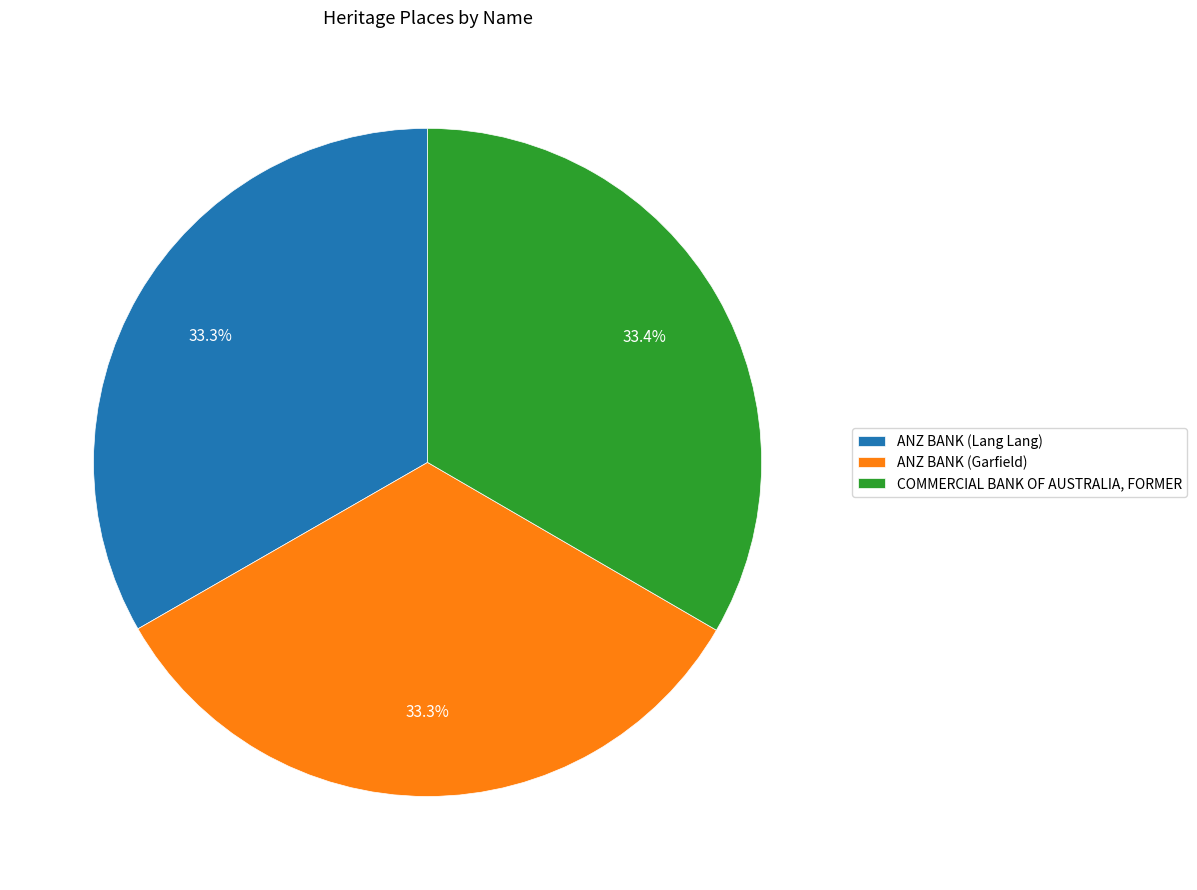

Does ANZ BANK (Garfield) represent more than half of the total?

No